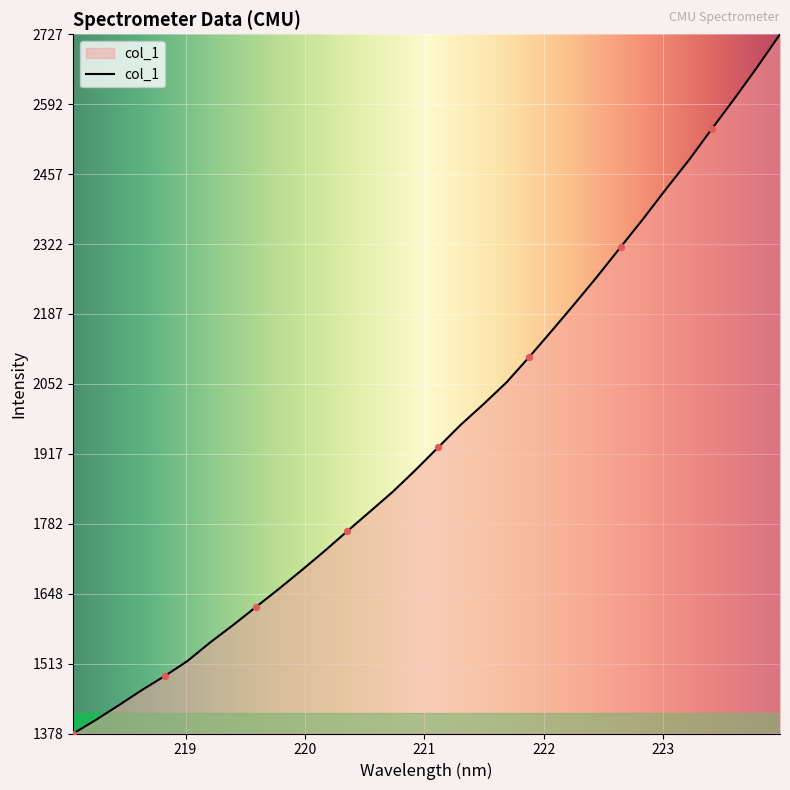

What is the maximum value shown in the chart?

2727.3